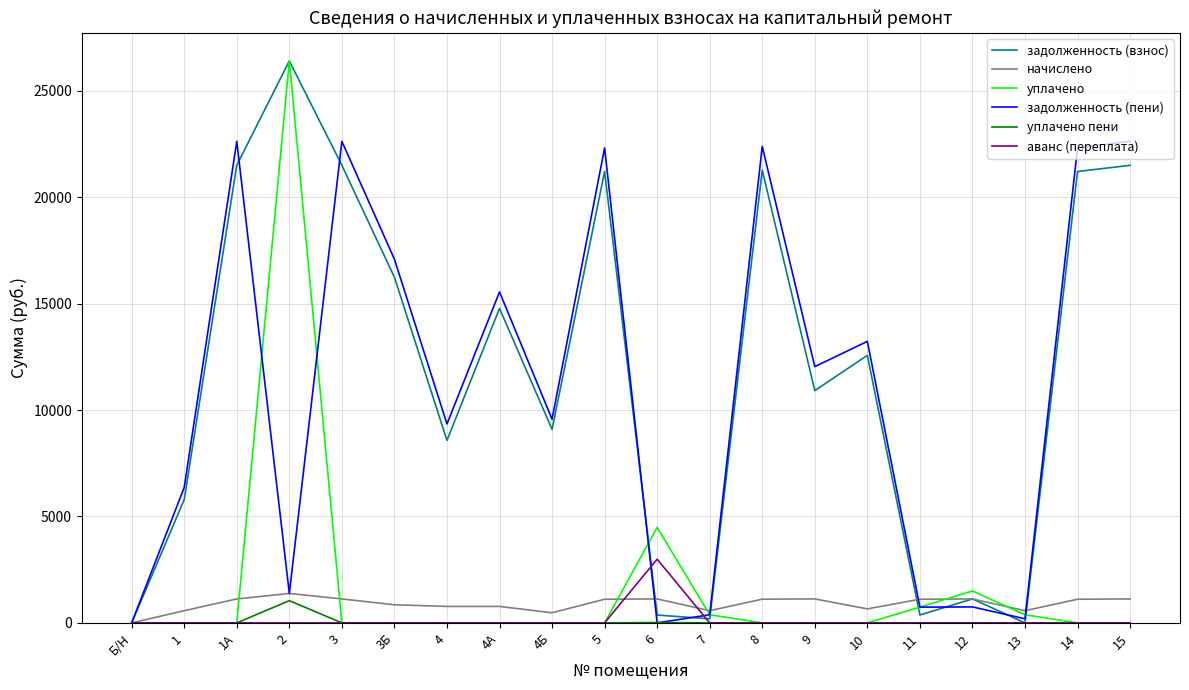

What is the difference between the maximum and minimum values in the задолженность (пени) series?

22630.4